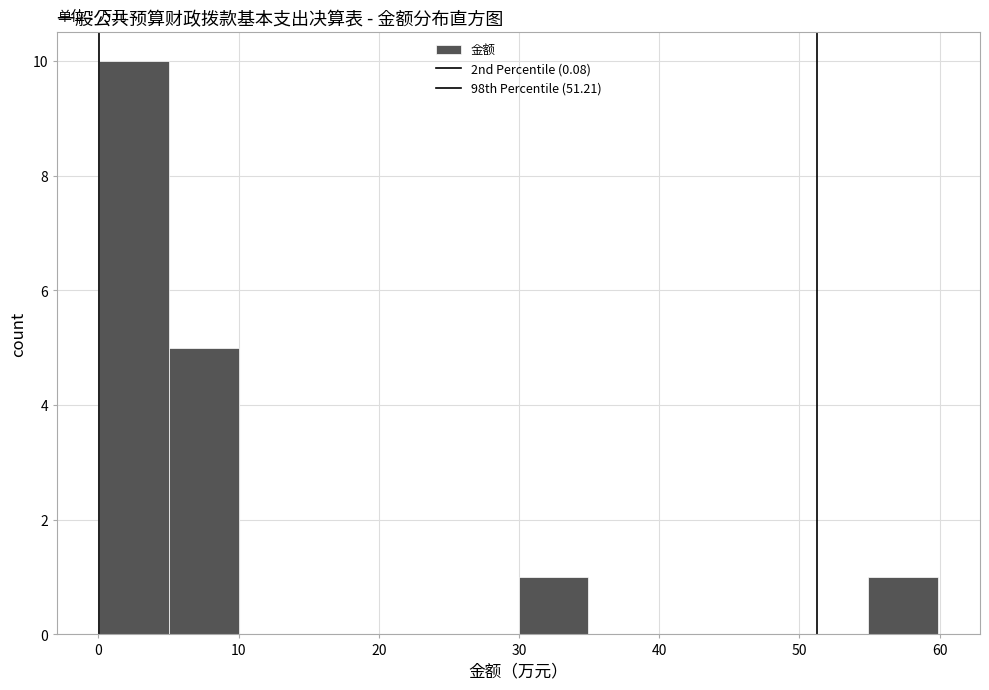

Reading left to right, transcribe this chart: for each bar, give the range it covers on the x-axis and its height. Neither the bar edges nor the heights are printed on the chart, so give them approximately, as read against the axes.

0 to 5: 10
5 to 10: 5
10 to 15: 0
15 to 20: 0
20 to 25: 0
25 to 30: 0
30 to 35: 1
35 to 40: 0
40 to 45: 0
45 to 50: 0
50 to 55: 0
55 to 60: 1